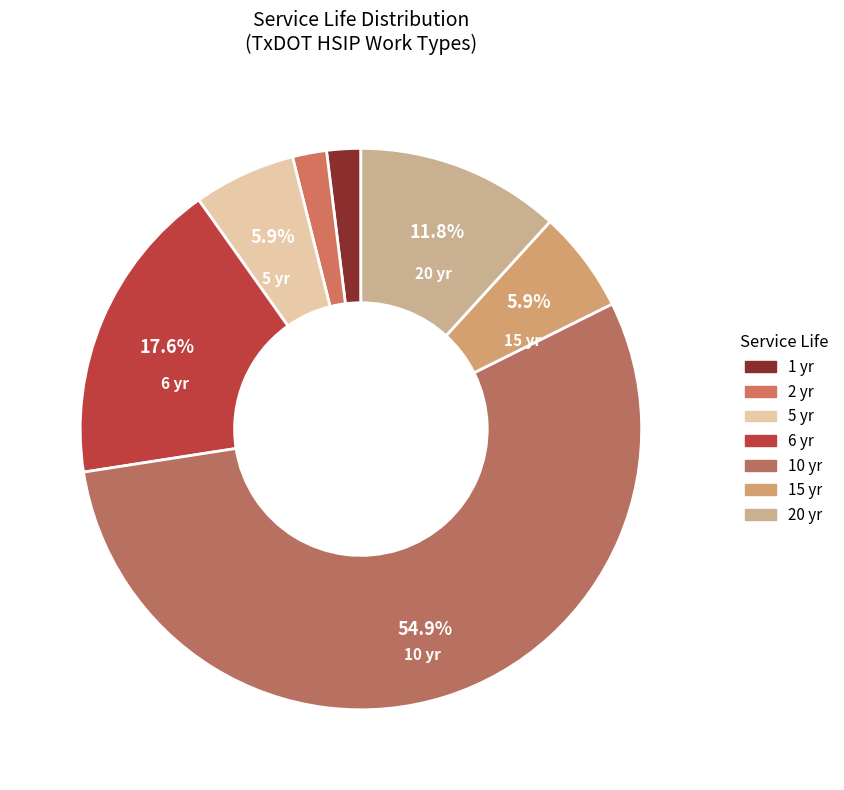

How many segments does this pie chart have?

7